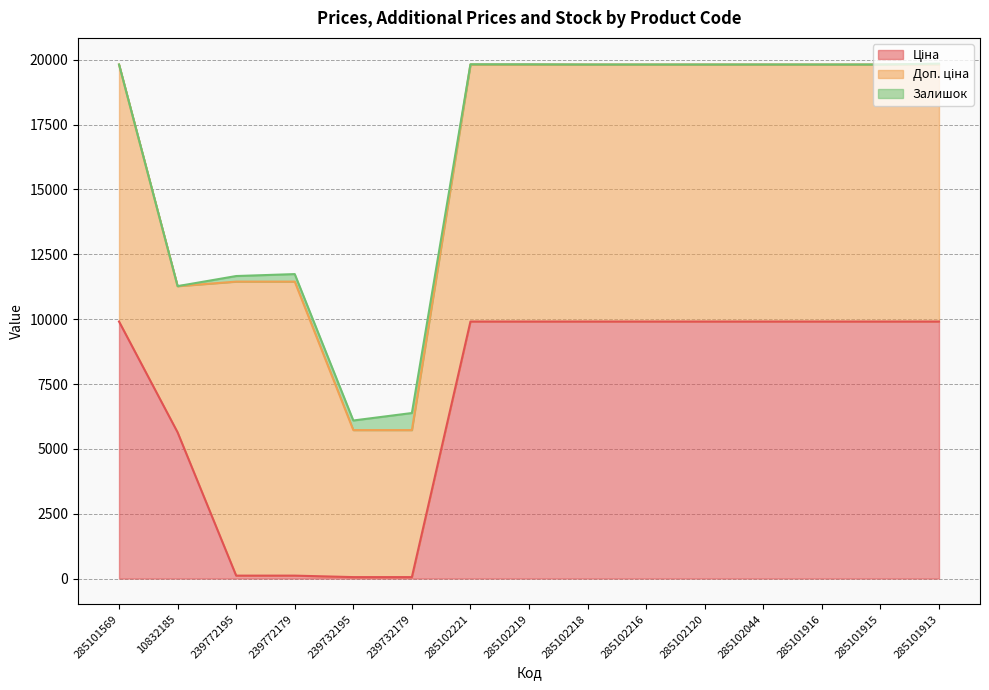

List the labels in order of Доп. ціна value, largest first.

239772195, 239772179, 285101569, 285102221, 285102219, 285102218, 285102216, 285102120, 285102044, 285101916, 285101915, 285101913, 239732195, 239732179, 10832185